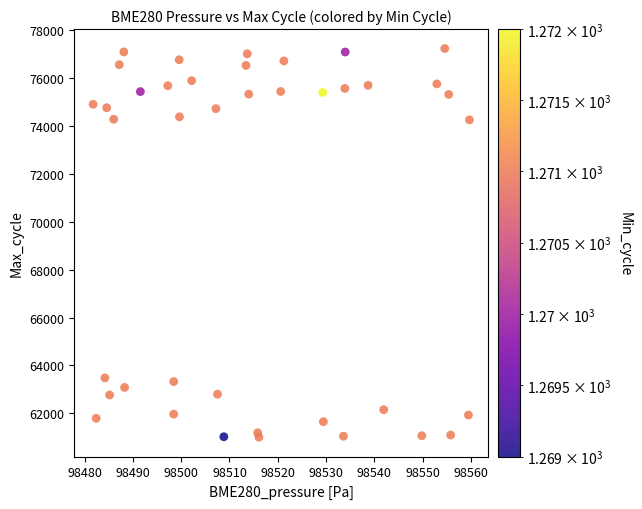

What is the range of Y values (max minus min)?

16225